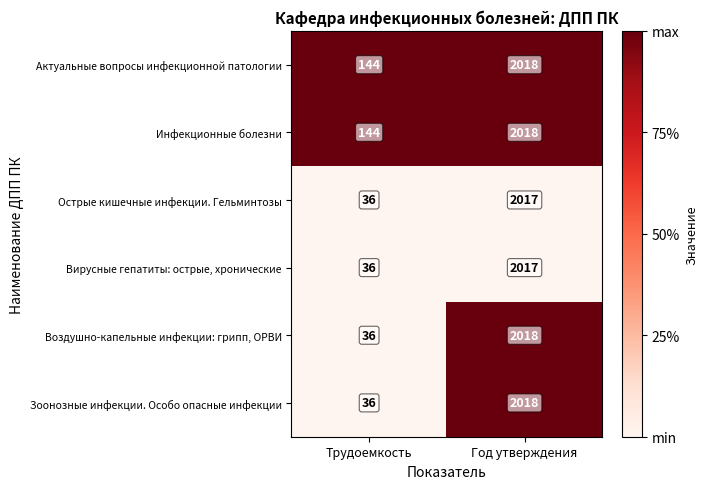

Count the number of data series in this chart.

6